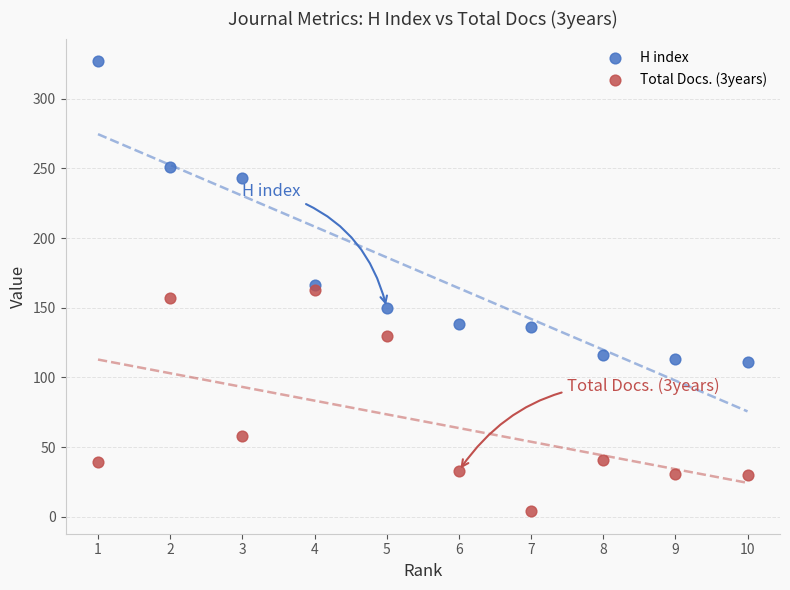

Which series reaches the maximum Y coordinate?

H index